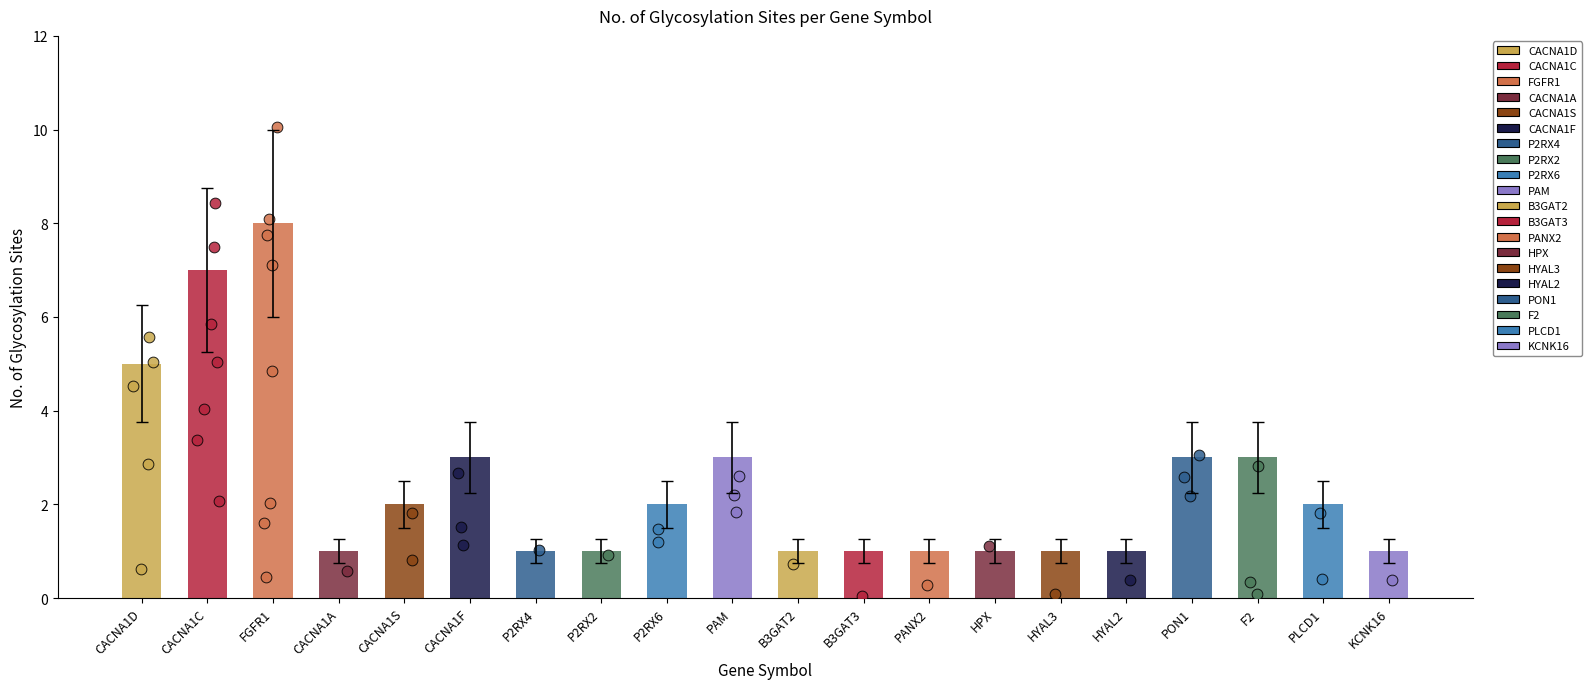

What is the ratio of the value at CACNA1A to the value at P2RX6?

0.5